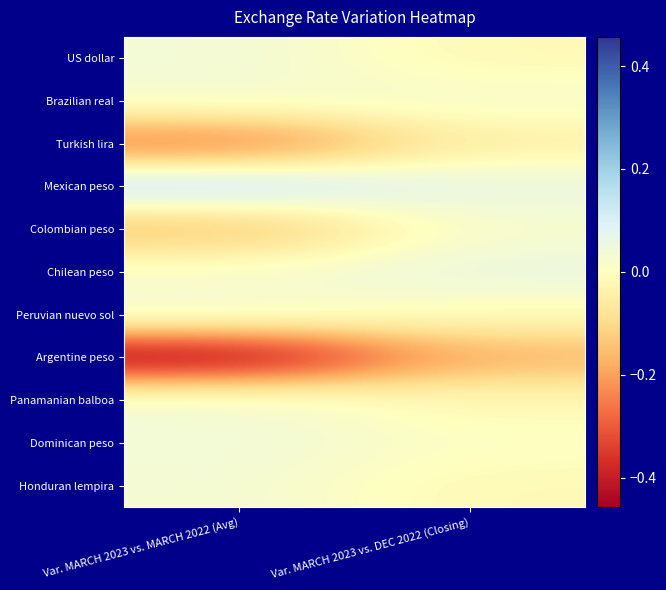

Reading right to left, list all the values displayed in this chart.

US dollar: Var. MARCH 2023 vs. DEC 2022 (Closing)=-0.0	Var. MARCH 2023 vs. MARCH 2022 (Avg)=0.0
Brazilian real: Var. MARCH 2023 vs. DEC 2022 (Closing)=0.0	Var. MARCH 2023 vs. MARCH 2022 (Avg)=0.0
Turkish lira: Var. MARCH 2023 vs. DEC 2022 (Closing)=-0.0	Var. MARCH 2023 vs. MARCH 2022 (Avg)=-0.3
Mexican peso: Var. MARCH 2023 vs. DEC 2022 (Closing)=0.1	Var. MARCH 2023 vs. MARCH 2022 (Avg)=0.1
Colombian peso: Var. MARCH 2023 vs. DEC 2022 (Closing)=0.0	Var. MARCH 2023 vs. MARCH 2022 (Avg)=-0.1
Chilean peso: Var. MARCH 2023 vs. DEC 2022 (Closing)=0.1	Var. MARCH 2023 vs. MARCH 2022 (Avg)=0.0
Peruvian nuevo sol: Var. MARCH 2023 vs. DEC 2022 (Closing)=-0.0	Var. MARCH 2023 vs. MARCH 2022 (Avg)=0.0
Argentine peso: Var. MARCH 2023 vs. DEC 2022 (Closing)=-0.2	Var. MARCH 2023 vs. MARCH 2022 (Avg)=-0.5
Panamanian balboa: Var. MARCH 2023 vs. DEC 2022 (Closing)=-0.0	Var. MARCH 2023 vs. MARCH 2022 (Avg)=0.0
Dominican peso: Var. MARCH 2023 vs. DEC 2022 (Closing)=0.0	Var. MARCH 2023 vs. MARCH 2022 (Avg)=0.0
Honduran lempira: Var. MARCH 2023 vs. DEC 2022 (Closing)=-0.0	Var. MARCH 2023 vs. MARCH 2022 (Avg)=0.0